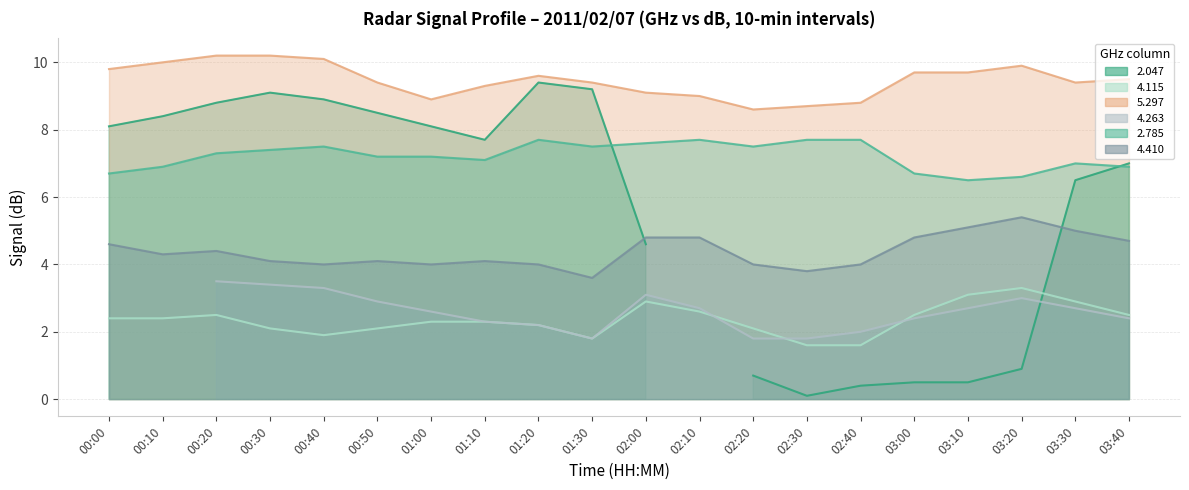

What is the label of the 7th point from the right?

02:30